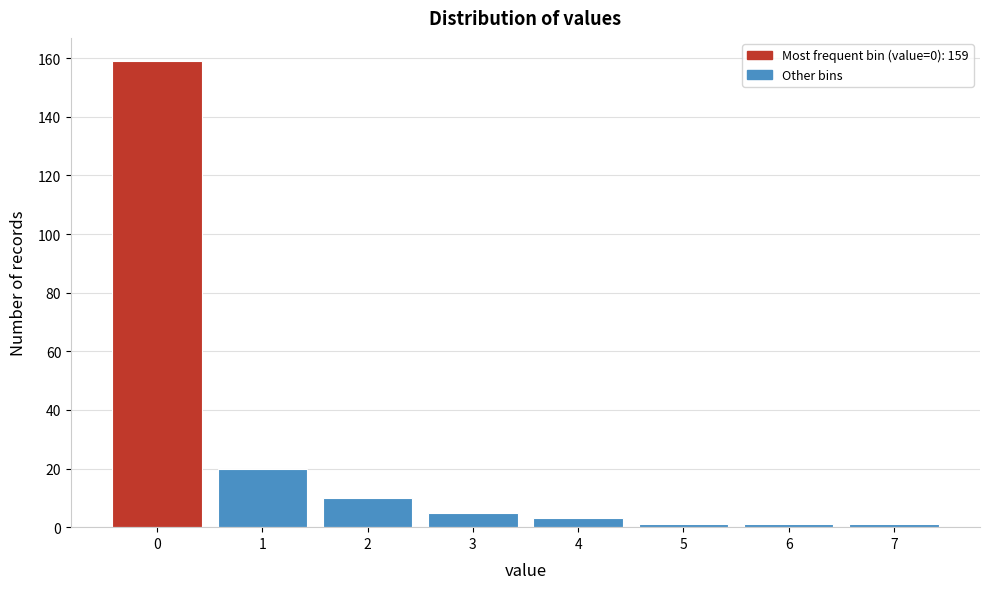

Reading right to left, extract all data points from this chart.

1	1	1	3	5	10	20	159